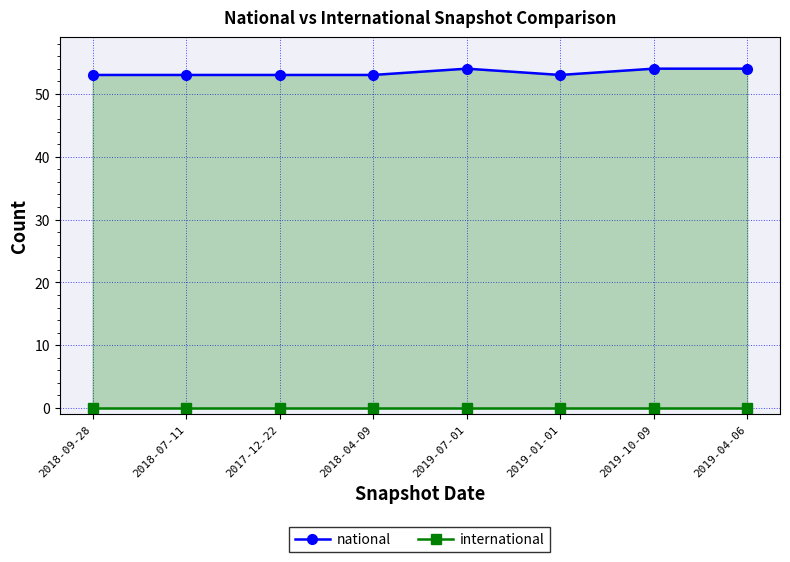

The national series shows 71 at 2018-07-11. True or false?

False